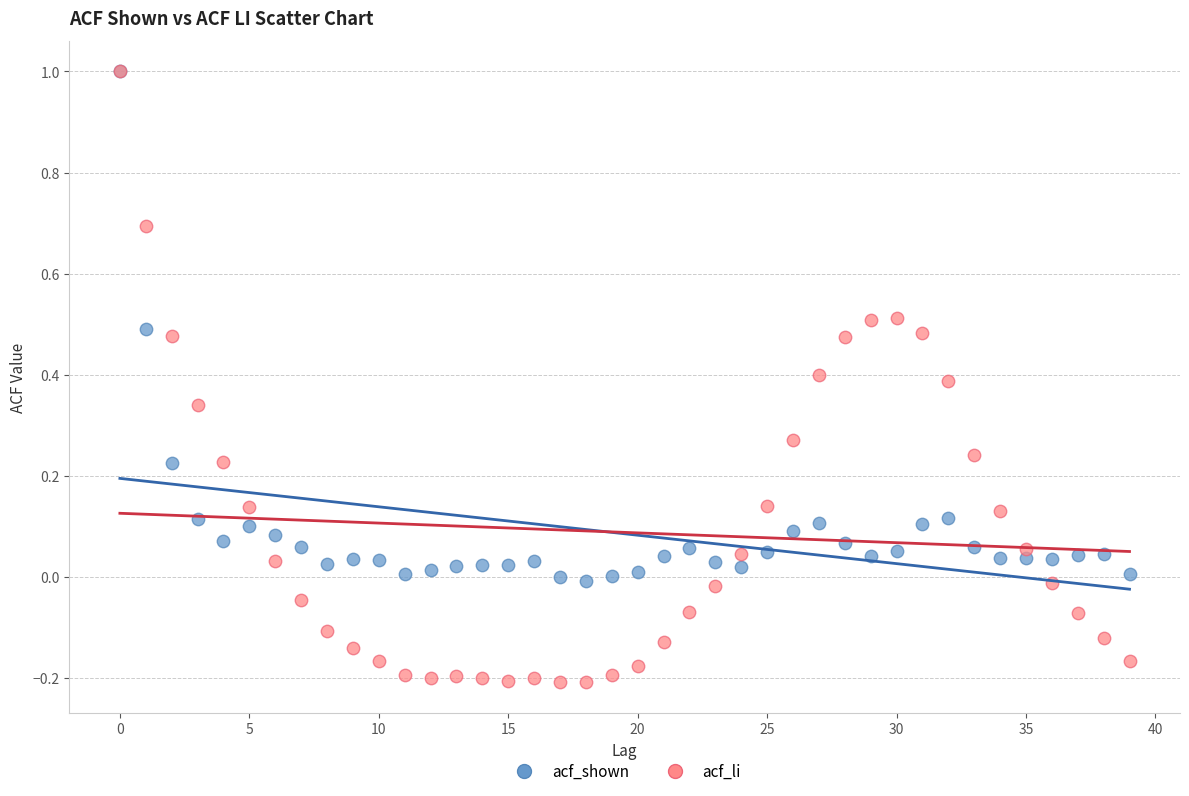

What are all the series names shown in the legend?

acf_shown, acf_li